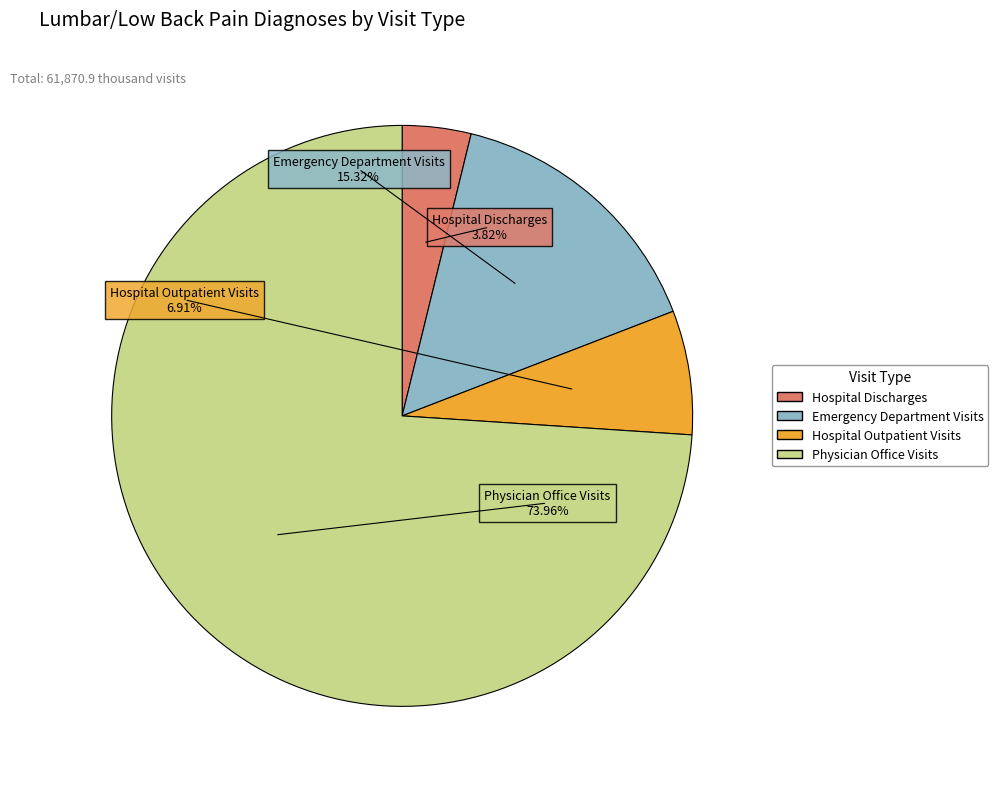

The Physician Office Visits slice represents 74% of the pie. True or false?

True